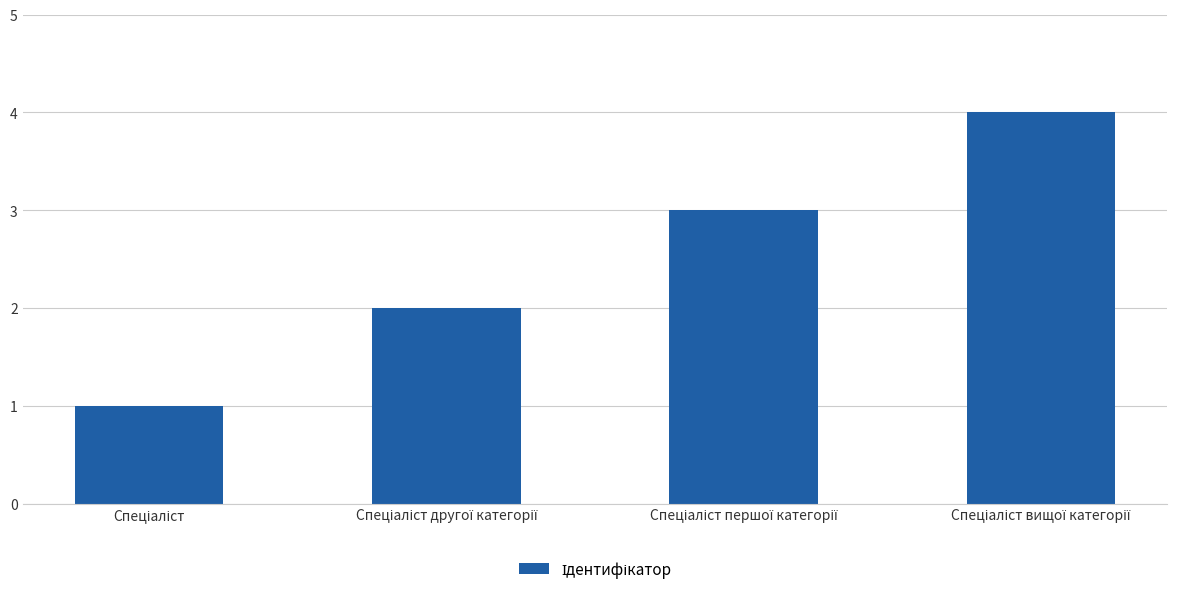

How many bars are there in total?

4